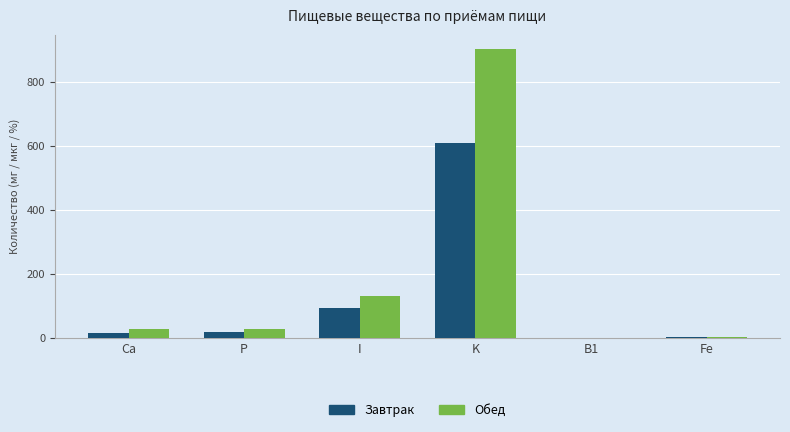

Which series has the widest spread of values?

Обед